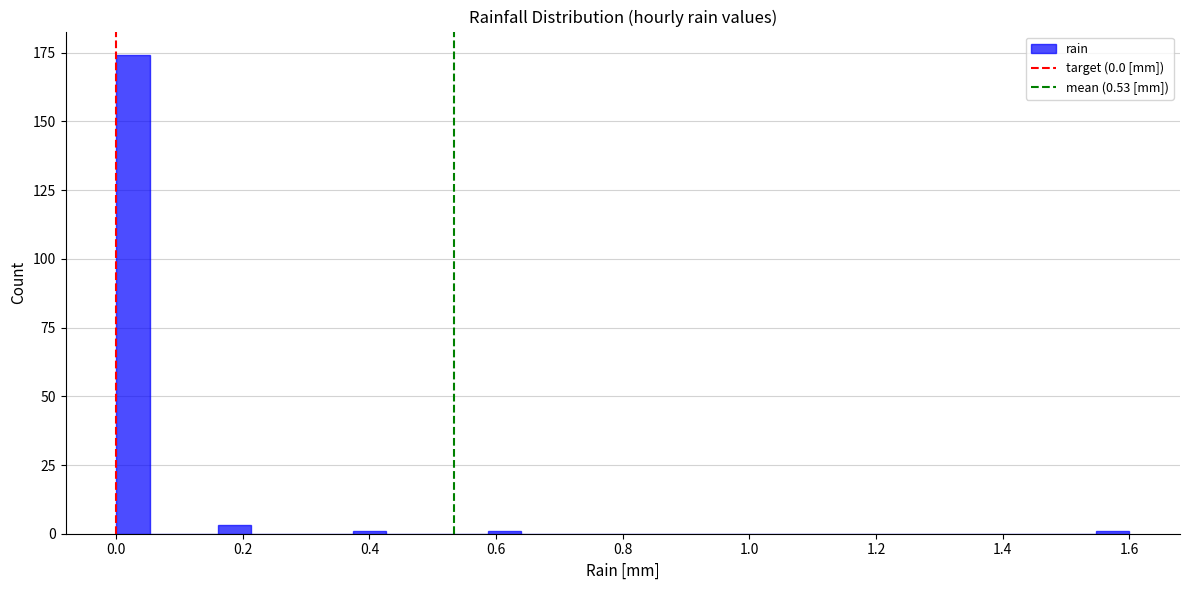

Read against the x-axis, roughly where is the centre of the tallest bar?

0.02